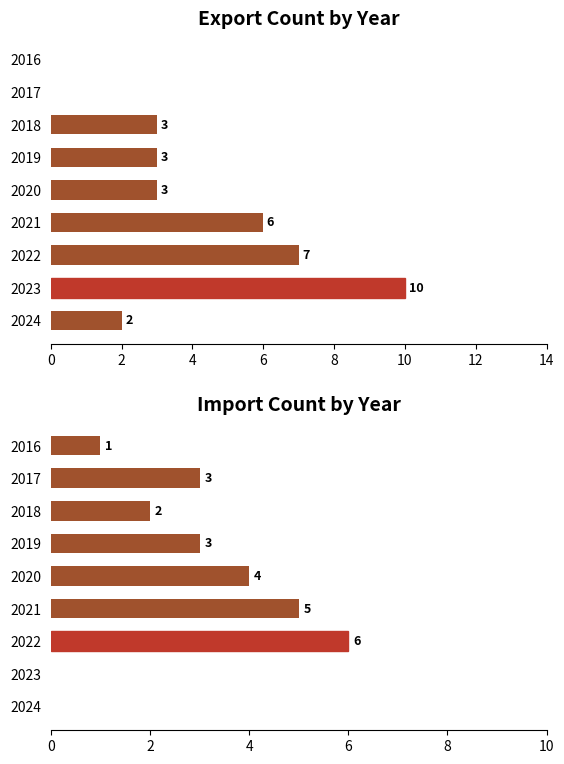

Is the value of Import at 2024 greater than the value of Export at 2022?

No